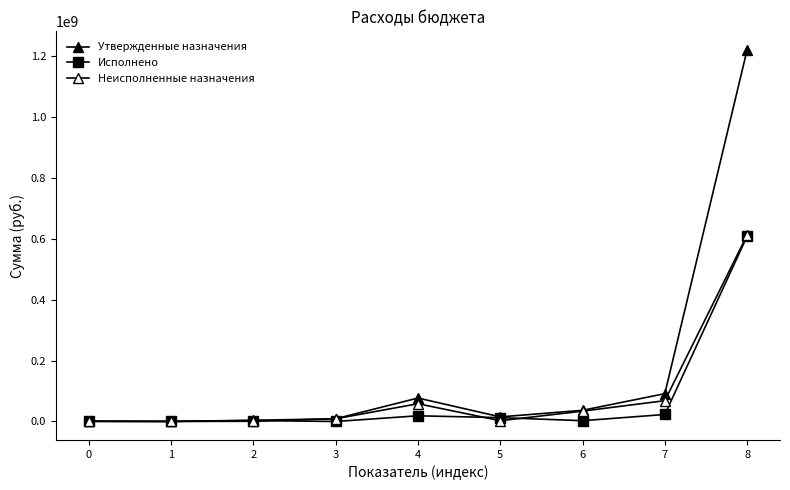

What is the difference between the highest and lowest values at 6?

34069771.3